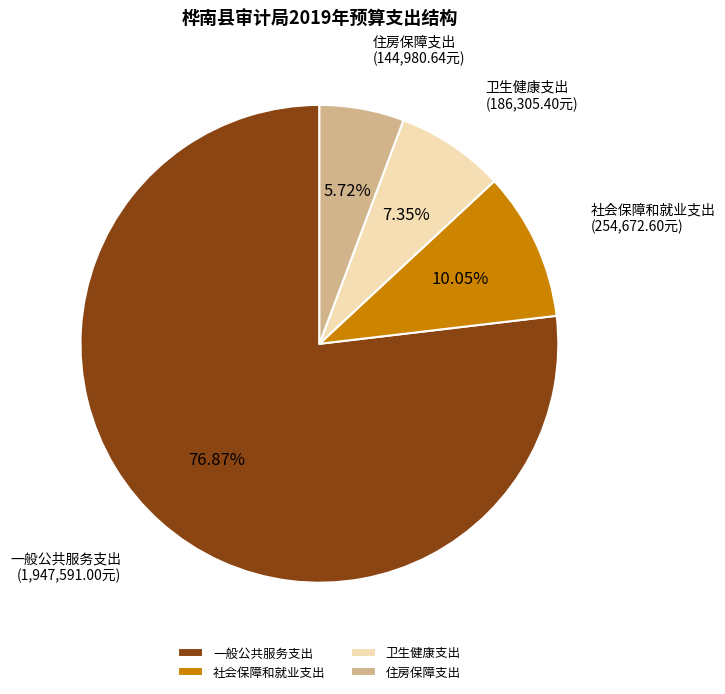

What is the total percentage of 社会保障和就业支出 and 住房保障支出?

15.8%